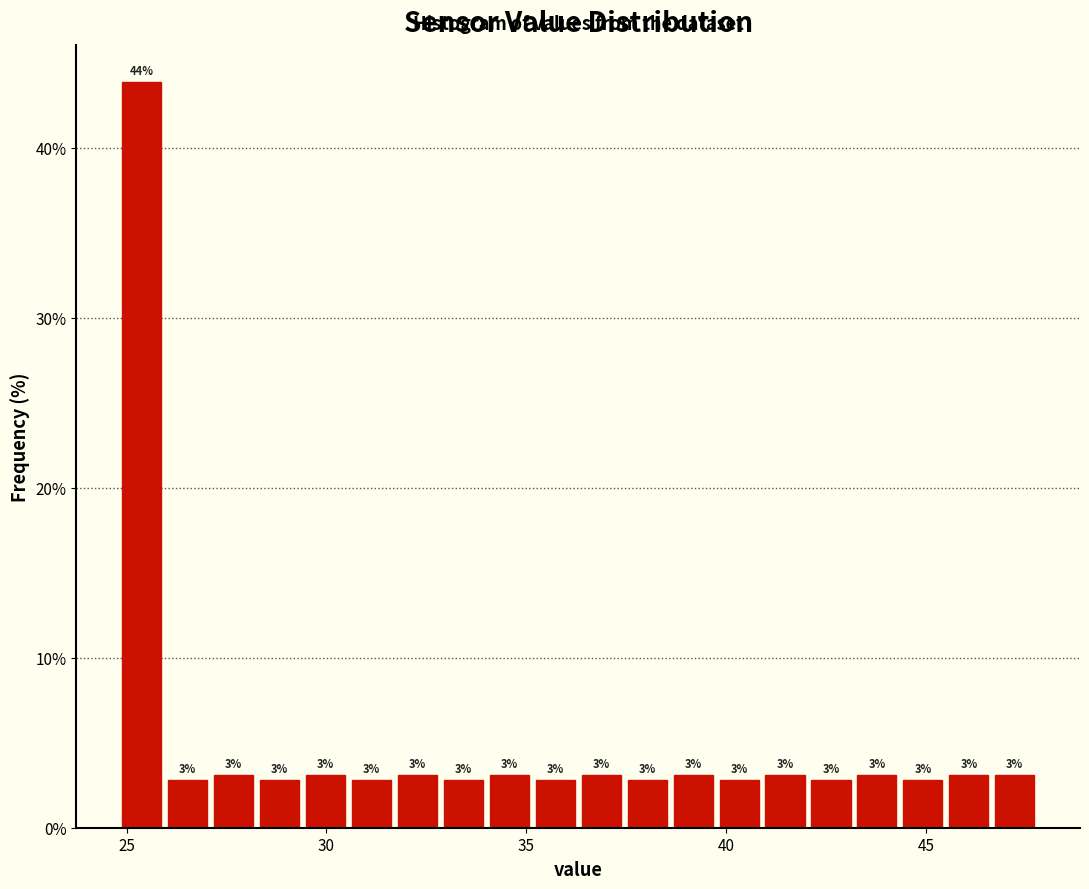

Around what value on the x-axis is the tallest bar? Give the approximate position of its centre, as read against the axis.

25.5